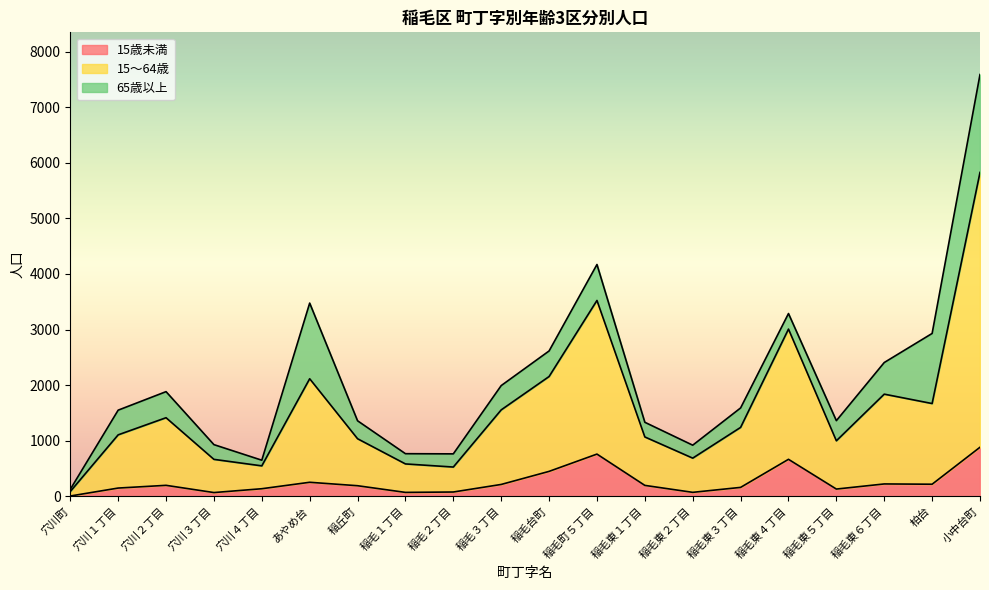

What value does the 15～64歳 series have at 穴川２丁目?

1414